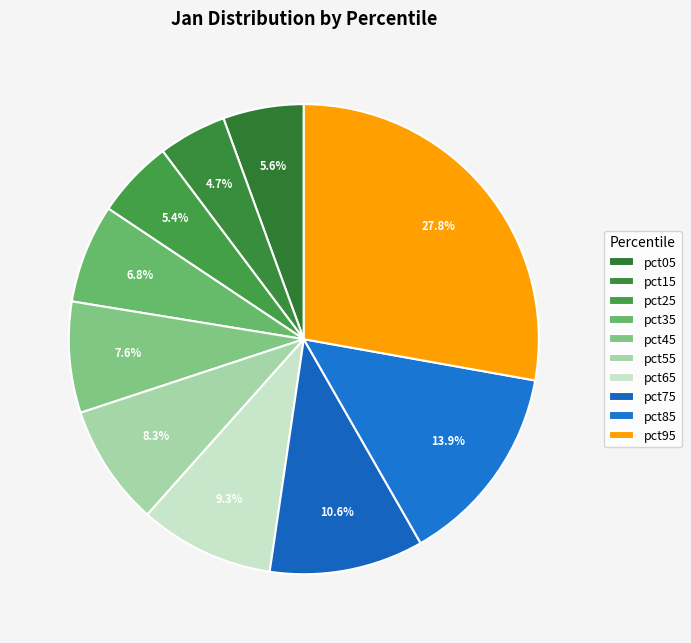

What is the total percentage of pct15 and pct25?

10.1%